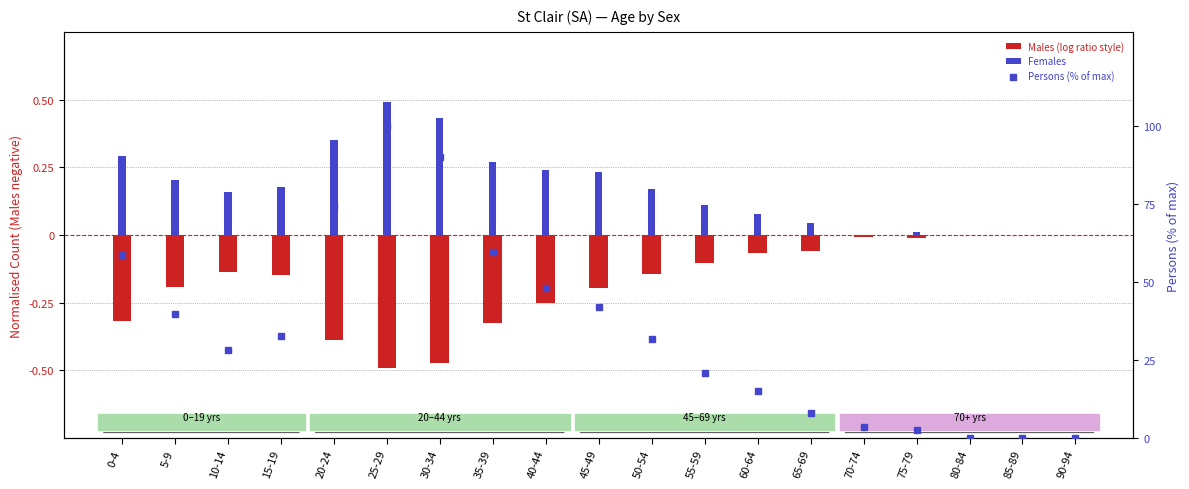

List the labels in order of Females value, largest first.

25-29, 30-34, 20-24, 0-4, 35-39, 40-44, 45-49, 5-9, 15-19, 50-54, 10-14, 55-59, 60-64, 65-69, 75-79, 70-74, 80-84, 85-89, 90-94